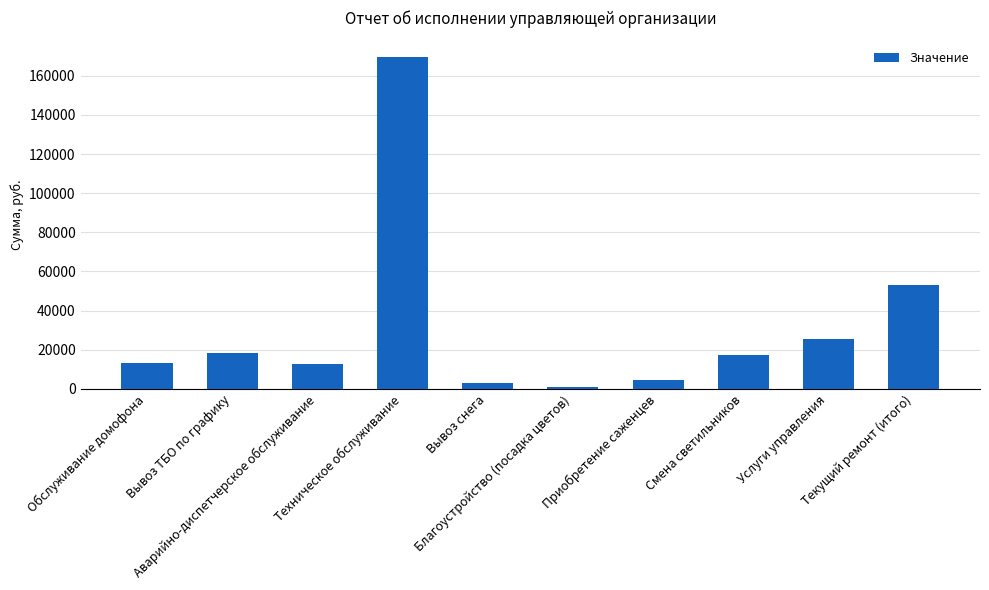

Which has a higher value, Вывоз ТБО по графику or Аварийно-диспетчерское обслуживание?

Вывоз ТБО по графику